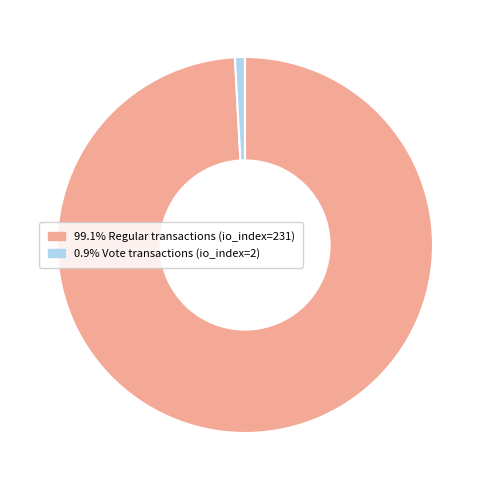

Is there a majority slice in this chart?

Yes